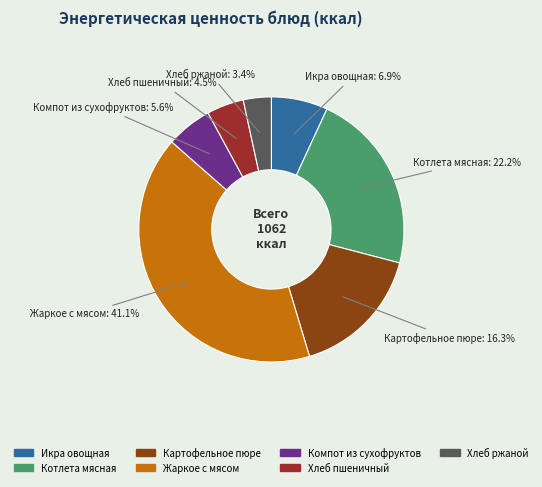

To the nearest percent, what percentage of the pie is Хлеб ржаной?

3%